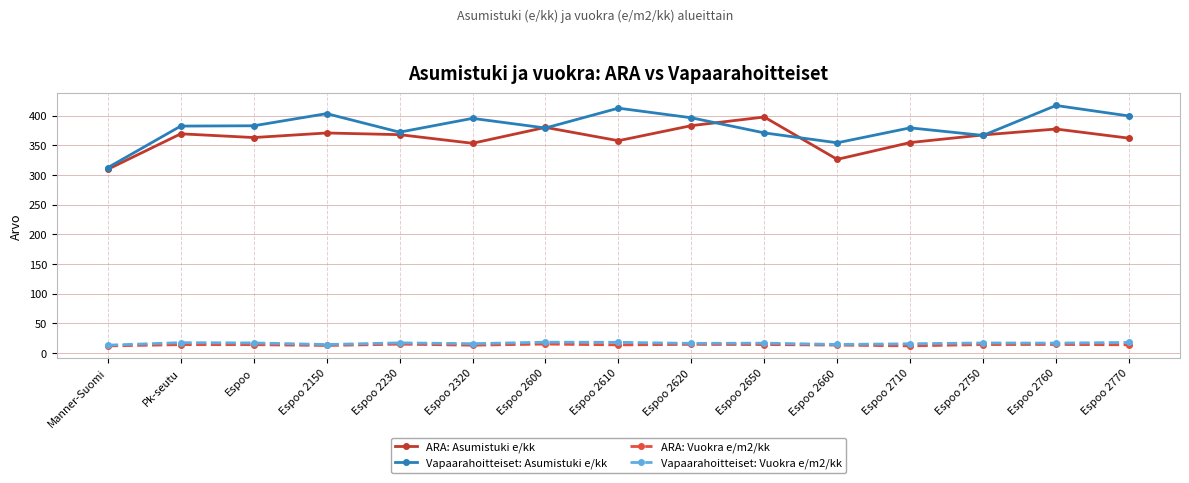

What is the smallest value displayed?

11.7